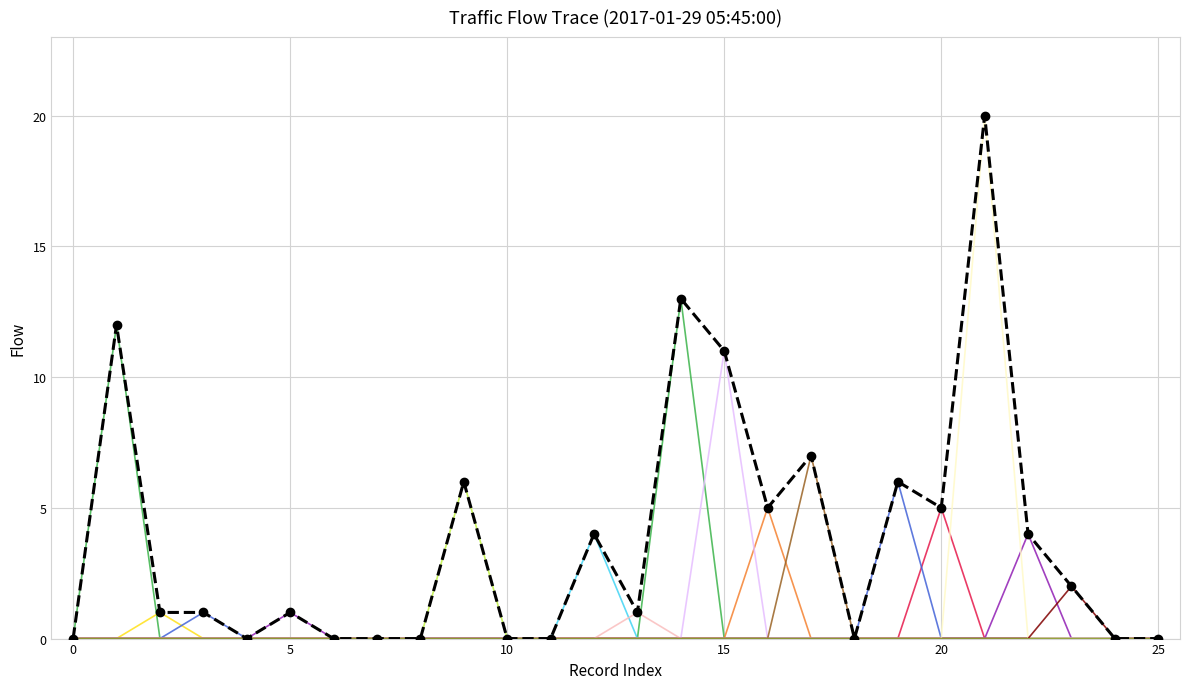

Does the chart have visible grid lines?

Yes